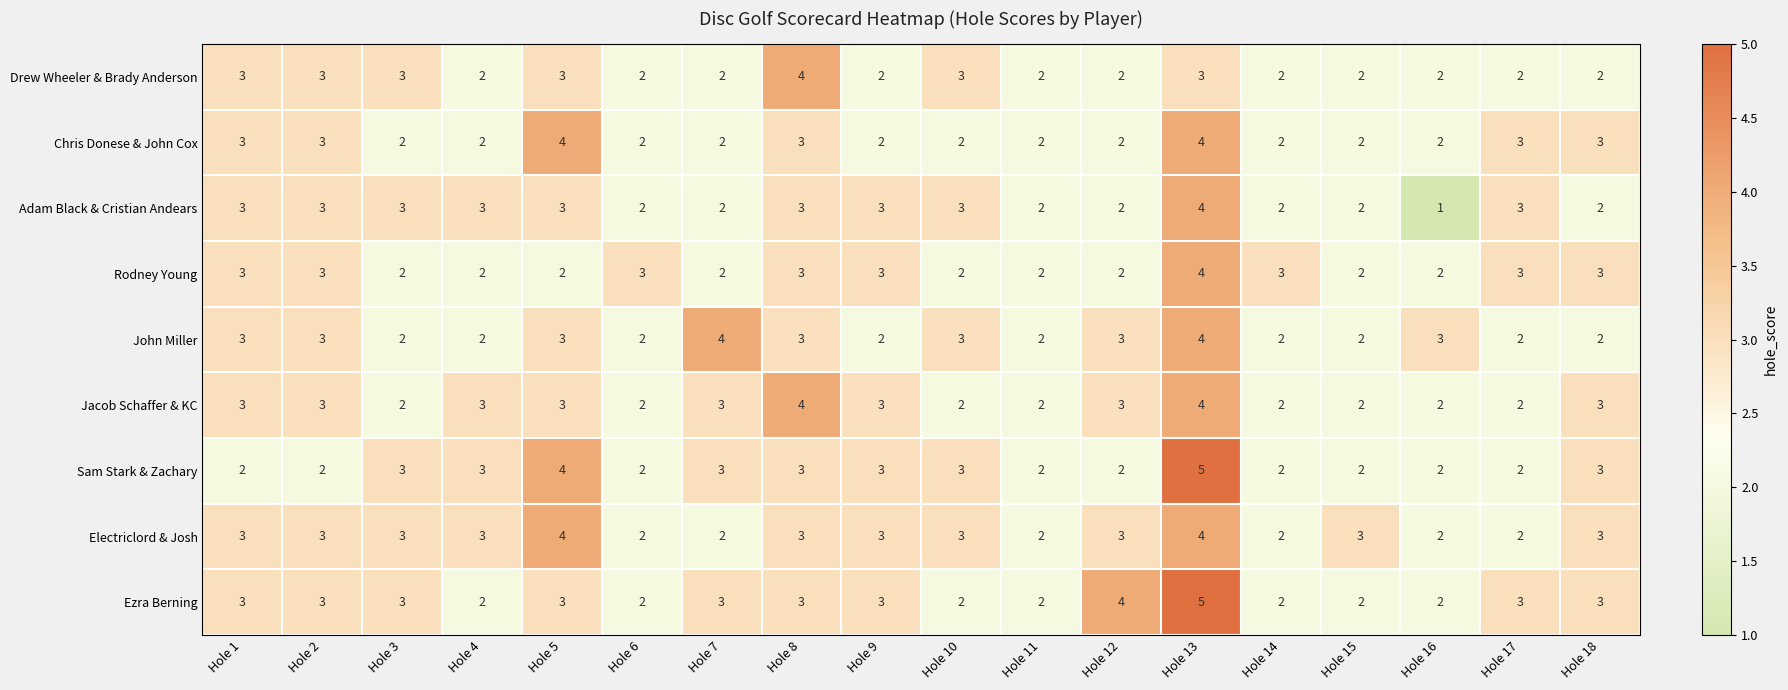

What is the greatest value displayed?

5